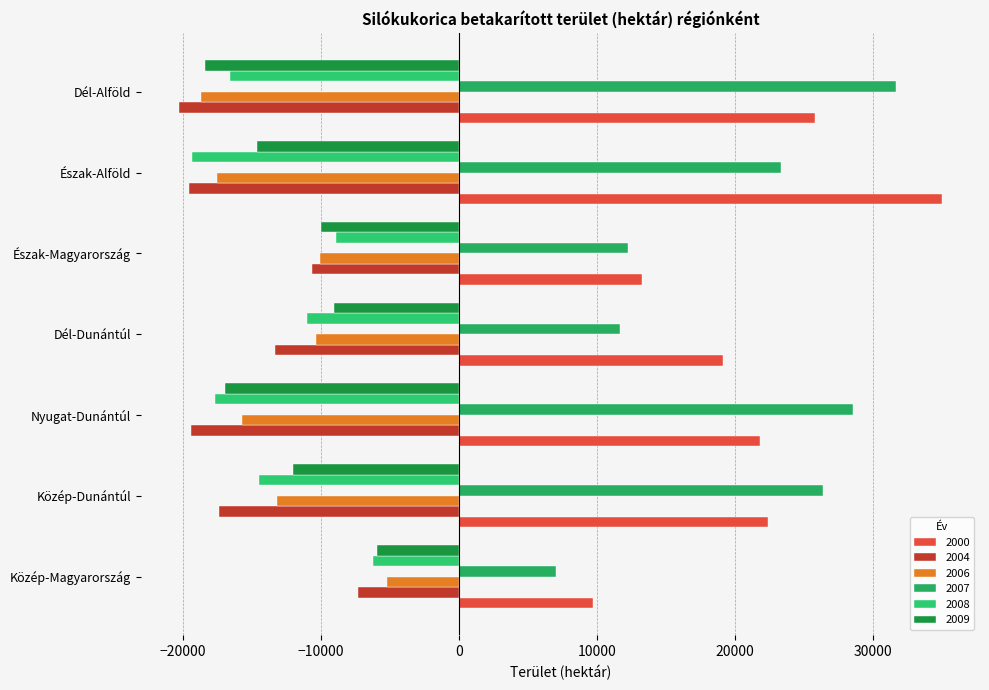

Which series has the largest range (max minus min)?

2000